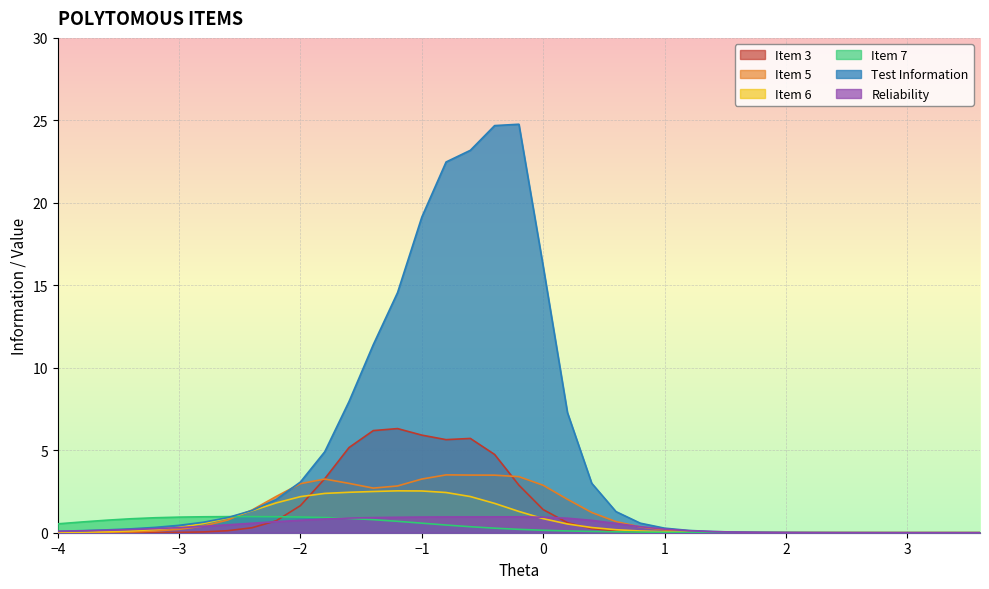

Is it true that Test Information equals 8.0 at -1.8?

False